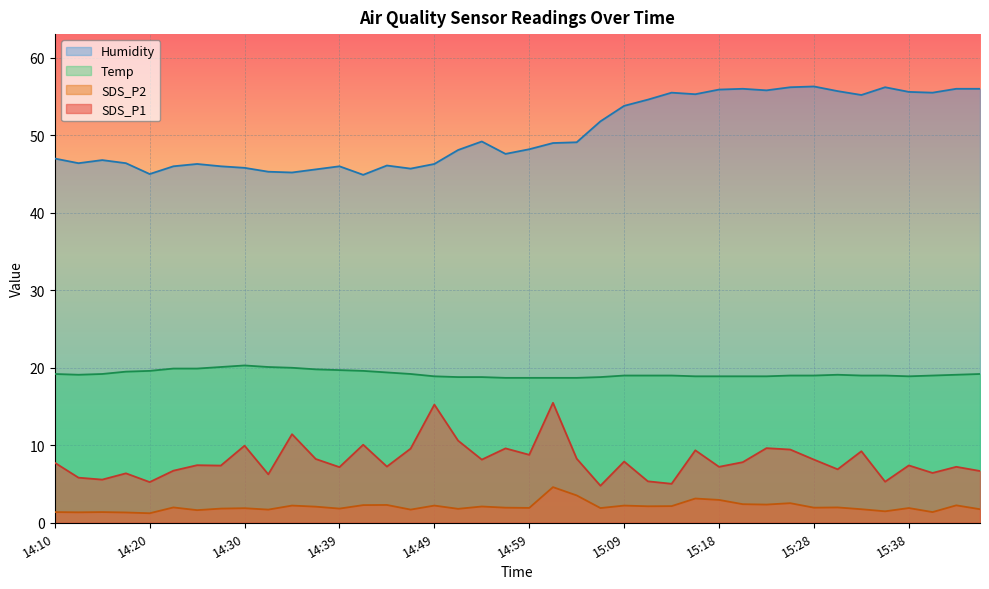

What is the label of the 34th point from the left?

15:30